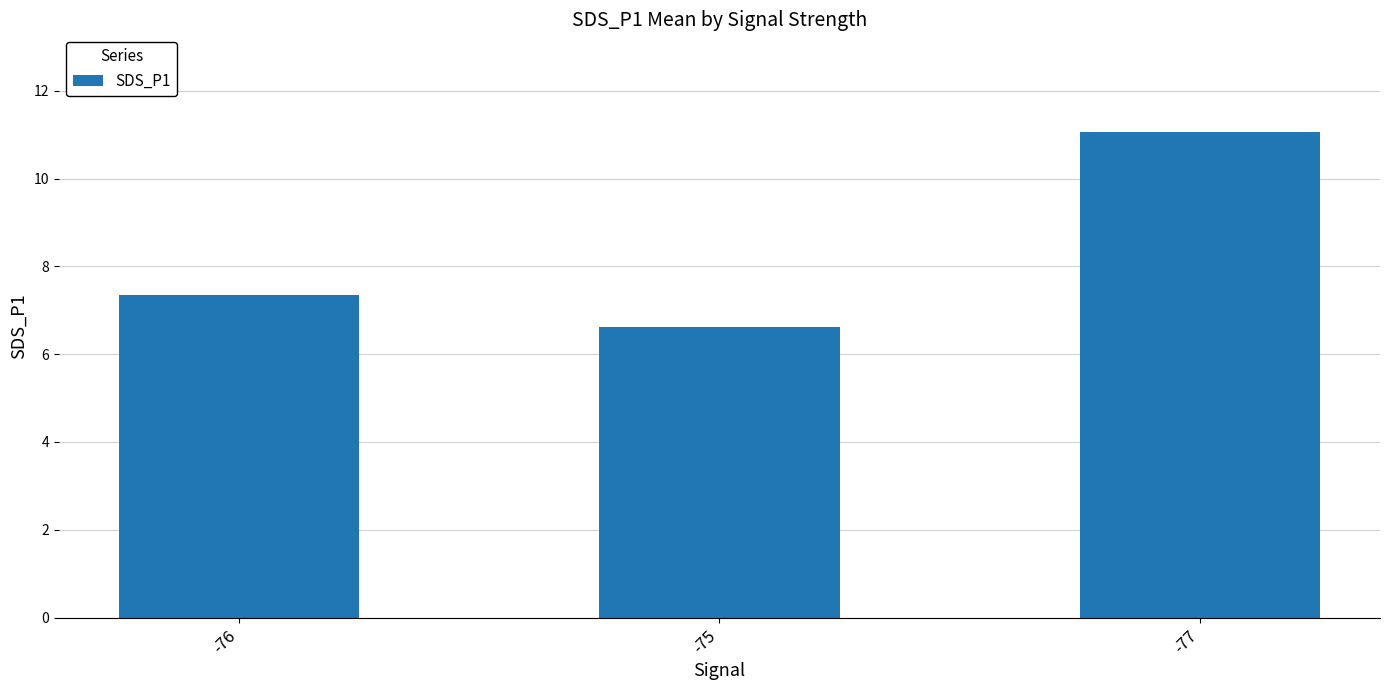

Reading left to right, extract all data points from this chart.

-76=7.4	-75=6.6	-77=11.1